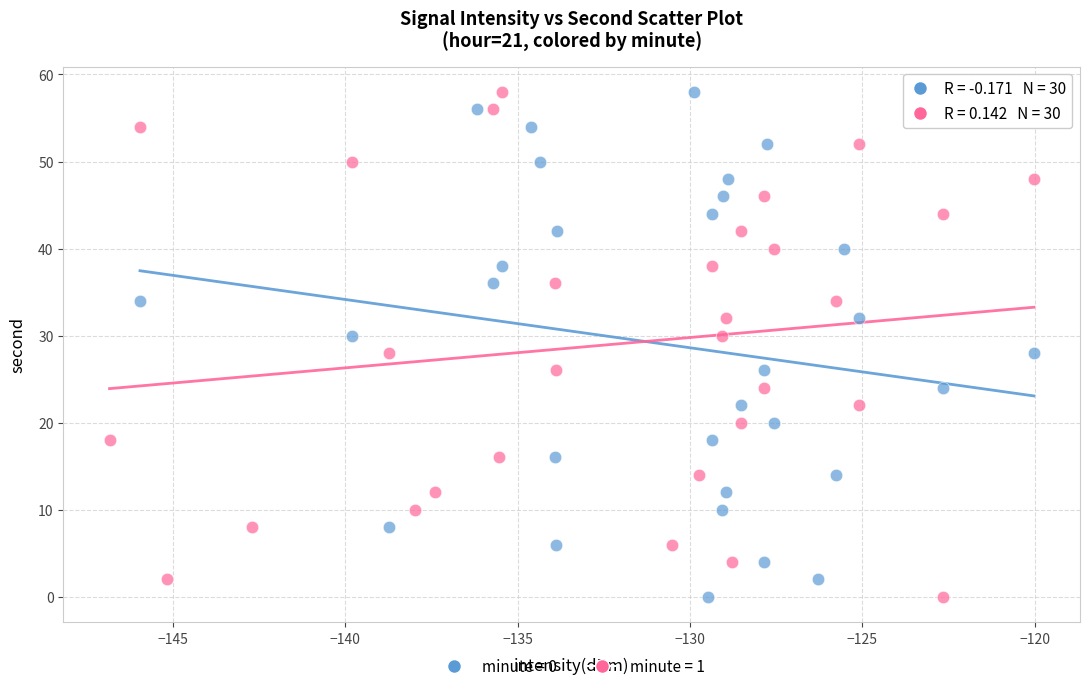

What are all the series names shown in the legend?

minute = 0, minute = 1